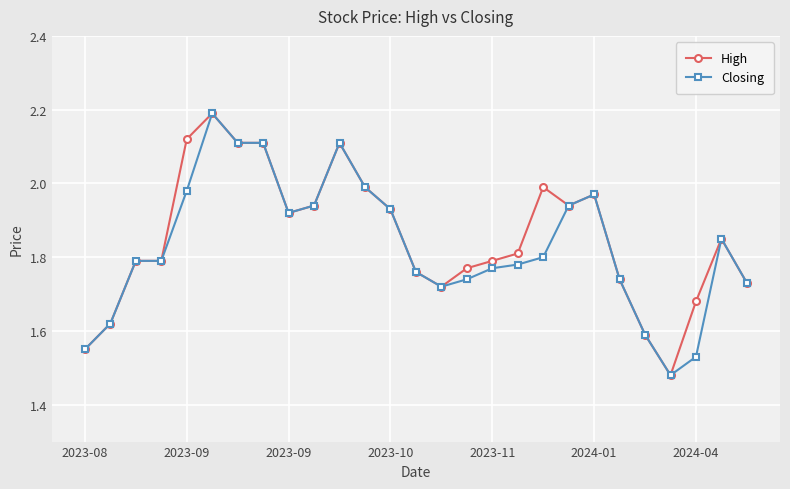

At how many categories does at least one series exceed 1?

27